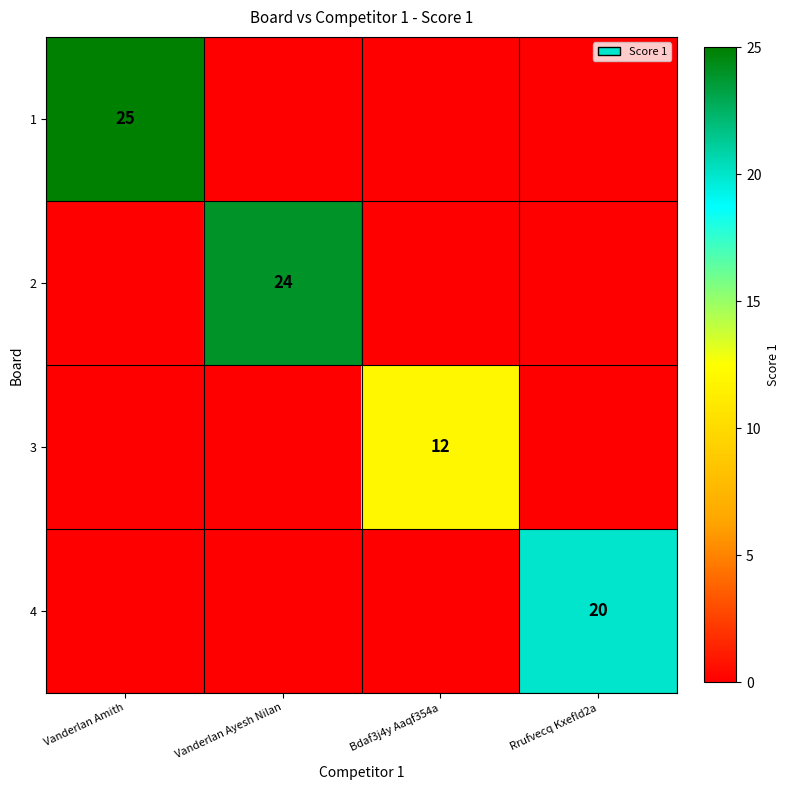

Is it true that 4 equals 0 at Bdaf3j4y Aaqf354a?

True